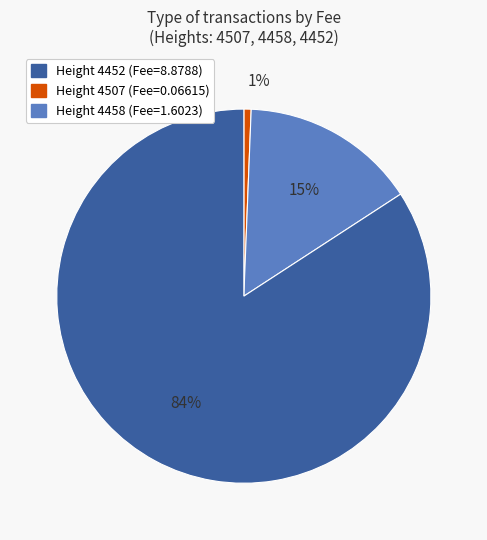

How many slices are in this pie chart?

3